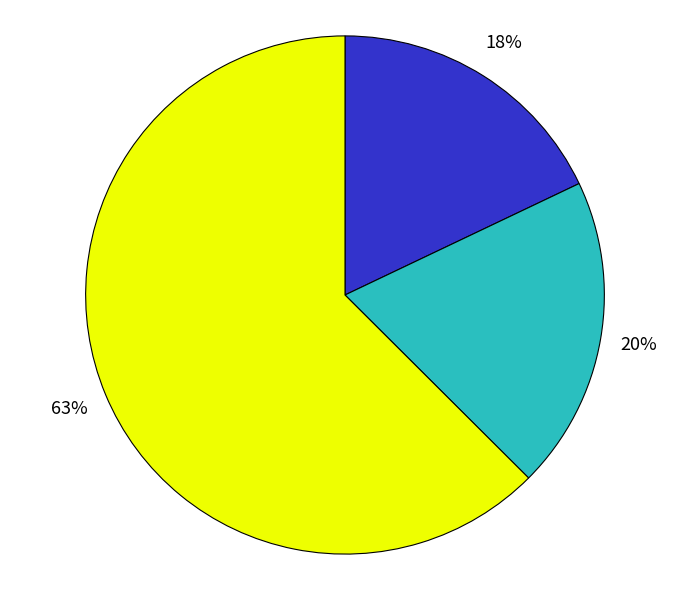

To the nearest percent, what is the difference between the largest and smallest slice percentages?

45%